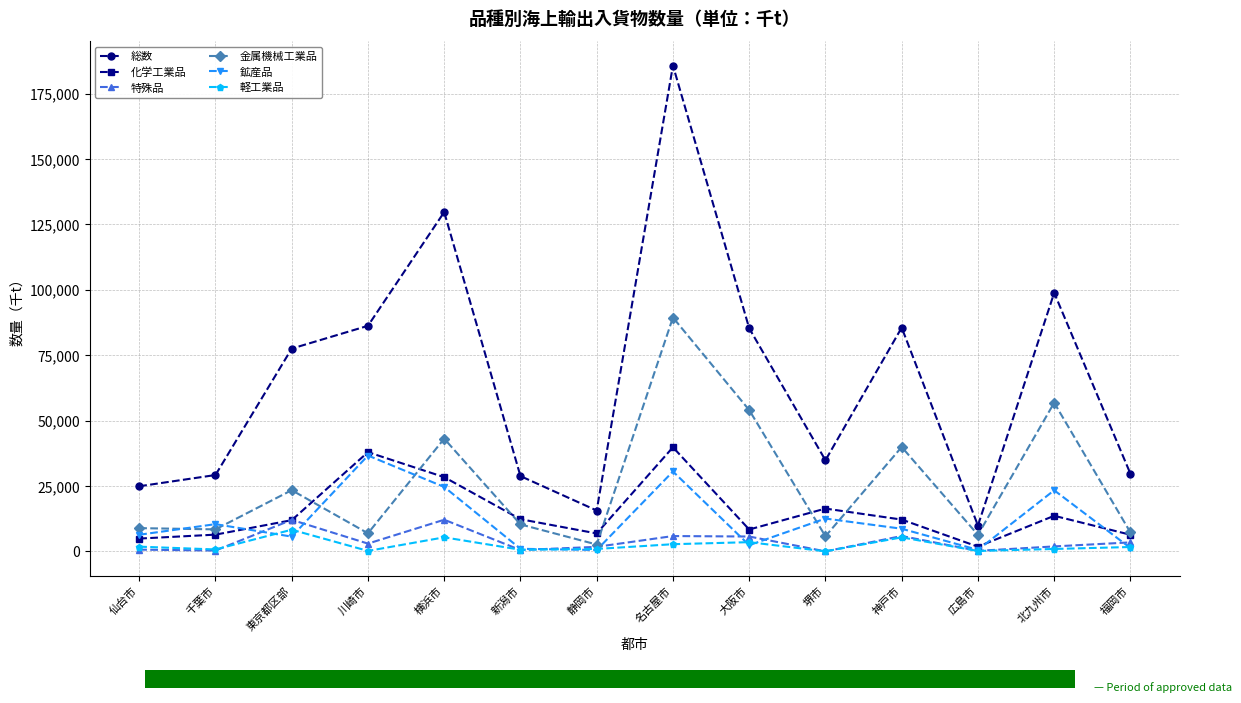

What is the difference between the 化学工業品 values at 千葉市 and 新潟市?

5894